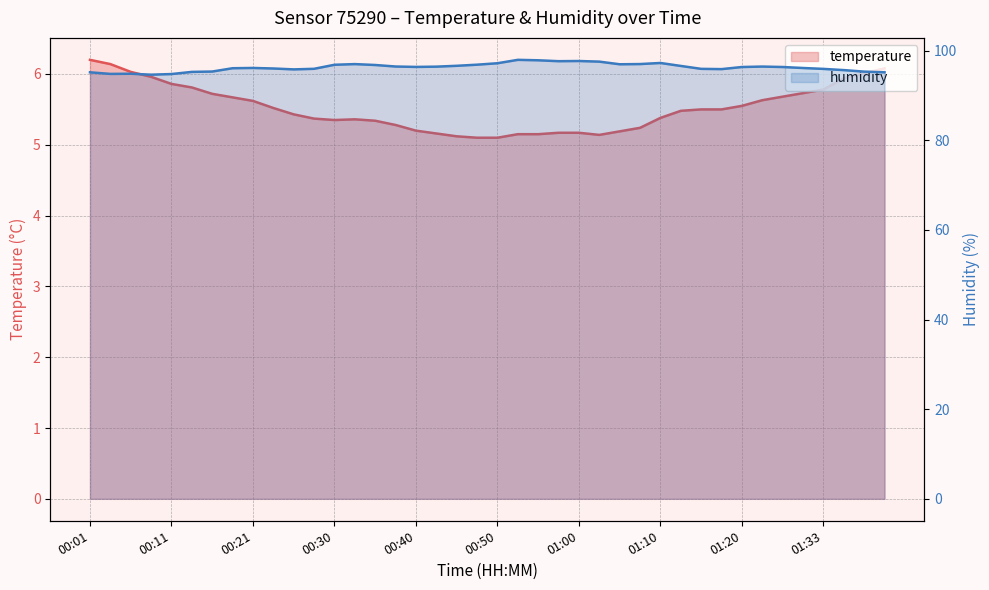

How many data points in humidity are above 96?

24